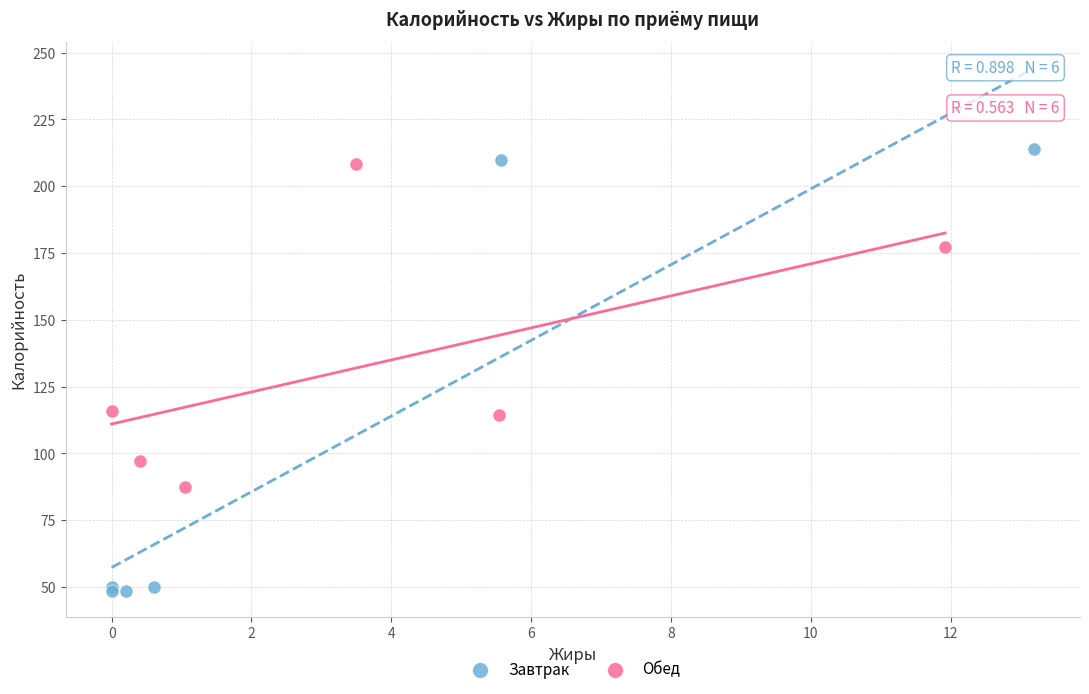

Which series has the widest spread of Y values?

Завтрак